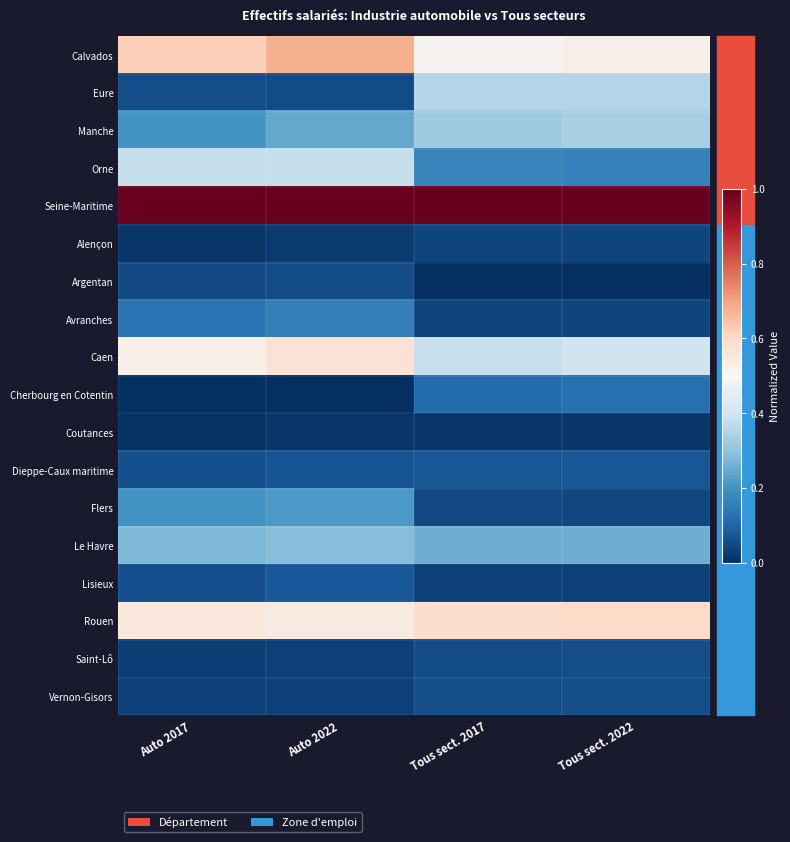

At which category does the chart reach its peak across all series?

Tous sect. 2022